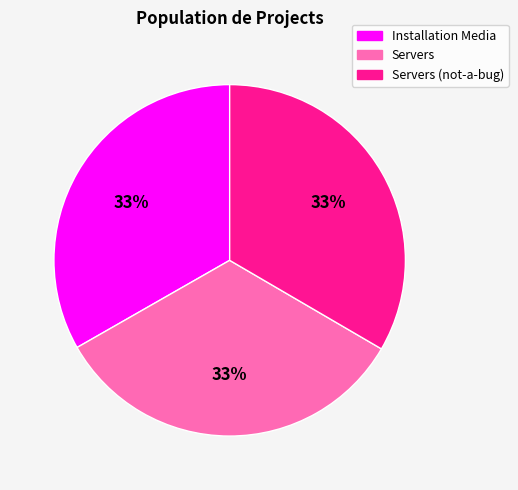

To the nearest percent, what is the combined percentage of Servers and Installation Media?

67%